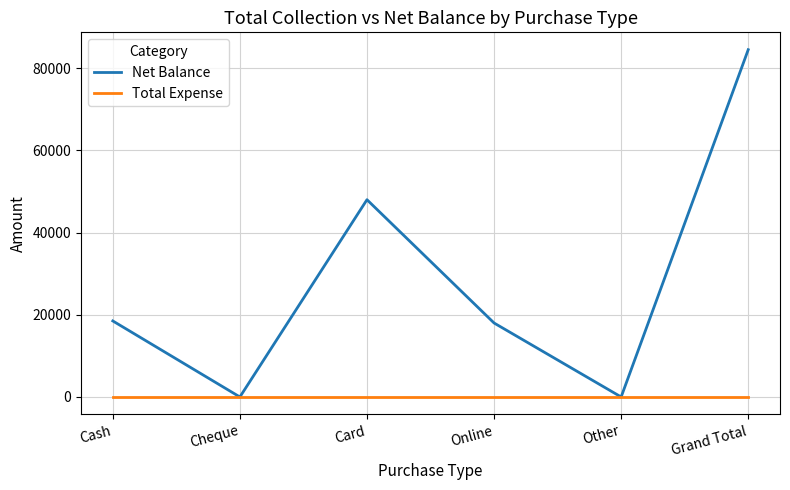

What is the approximate value of Net Balance at Cash, to the nearest 50?

18500